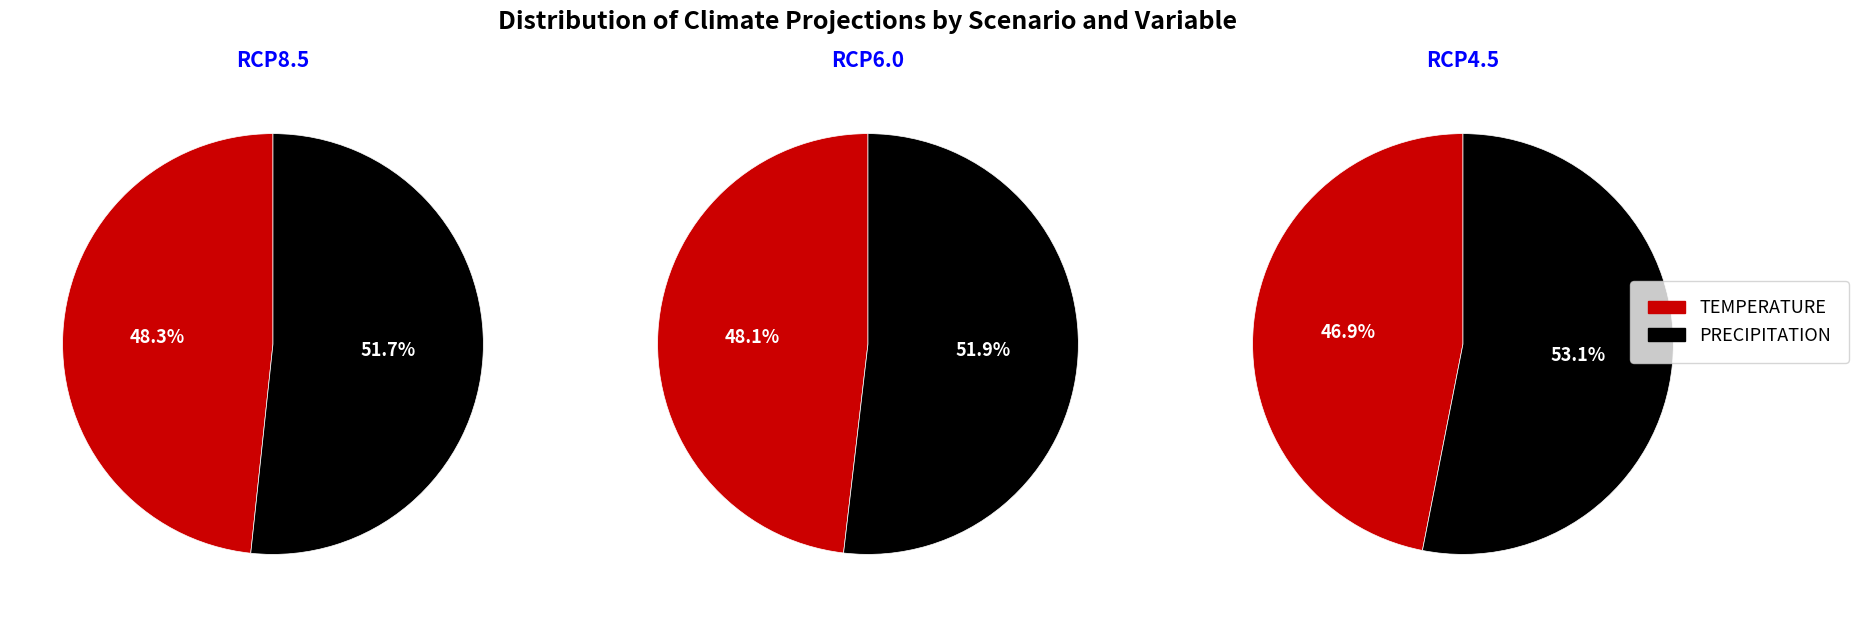

Rank the series by their average value, from highest to lowest.

PRECIPITATION, TEMPERATURE